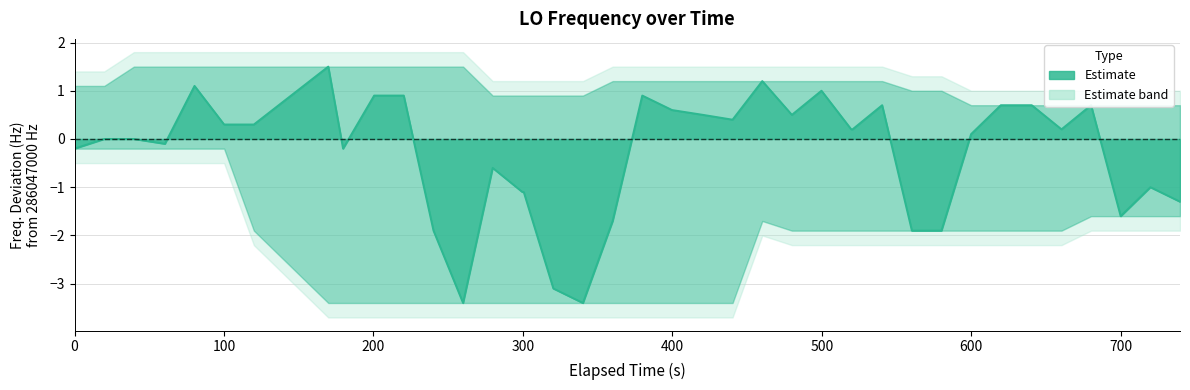

Reading left to right, extract all data points from this chart.

-0.2	0.0	0.0	-0.1	1.1	0.3	0.3	1.5	-0.2	0.9	0.9	-1.9	-3.4	-0.6	-1.1	-1.1	-3.1	-3.4	-1.7	0.9	0.6	0.5	0.4	1.2	0.5	1.0	0.2	0.2	0.7	-1.9	-1.9	0.1	0.7	0.7	0.7	0.2	0.7	-1.6	-1.0	-1.3